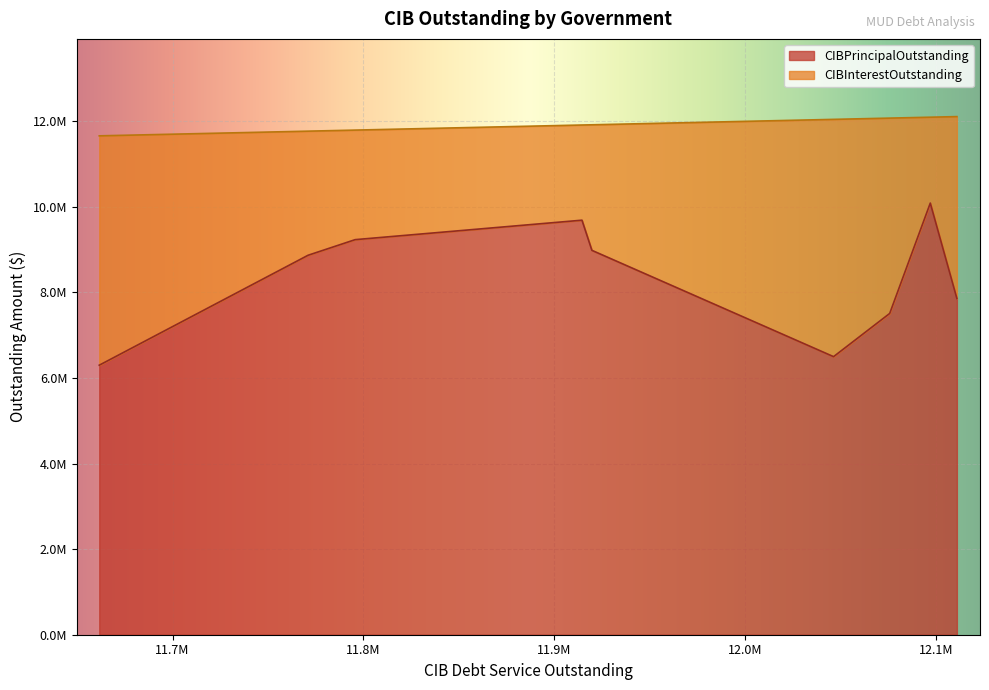

What is the average value of the CIBInterestOutstanding series?

3594813.1